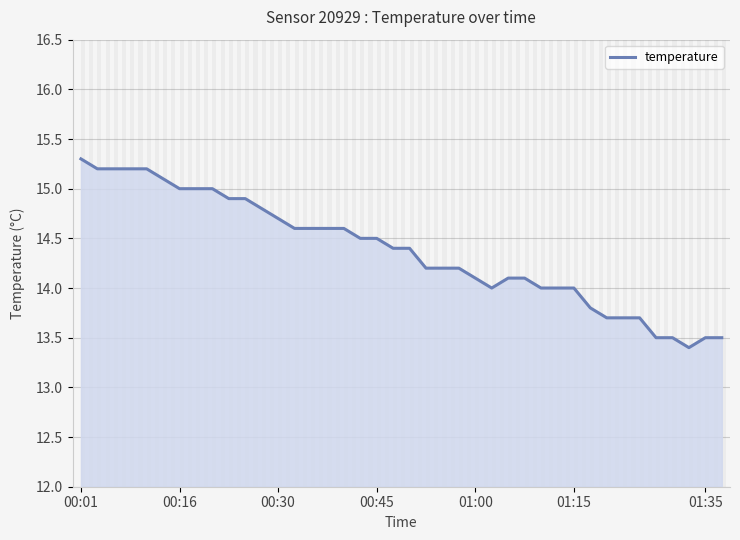

What is the greatest value displayed?

15.3